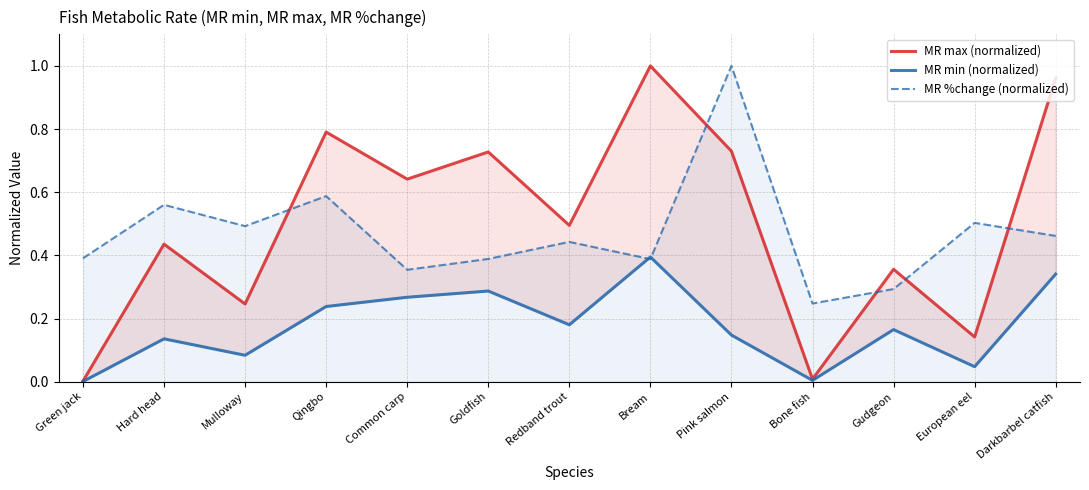

Reading right to left, what are all the values shown in this chart?

MR max (normalized): Darkbarbel catfish=1.0	European eel=0.1	Gudgeon=0.4	Bone fish=0.0	Pink salmon=0.7	Bream=1.0	Redband trout=0.5	Goldfish=0.7	Common carp=0.6	Qingbo=0.8	Mulloway=0.2	Hard head=0.4	Green jack=0.0
MR min (normalized): Darkbarbel catfish=0.3	European eel=0.0	Gudgeon=0.2	Bone fish=0.0	Pink salmon=0.1	Bream=0.4	Redband trout=0.2	Goldfish=0.3	Common carp=0.3	Qingbo=0.2	Mulloway=0.1	Hard head=0.1	Green jack=0.0
MR %change (normalized): Darkbarbel catfish=0.5	European eel=0.5	Gudgeon=0.3	Bone fish=0.2	Pink salmon=1.0	Bream=0.4	Redband trout=0.4	Goldfish=0.4	Common carp=0.4	Qingbo=0.6	Mulloway=0.5	Hard head=0.6	Green jack=0.4